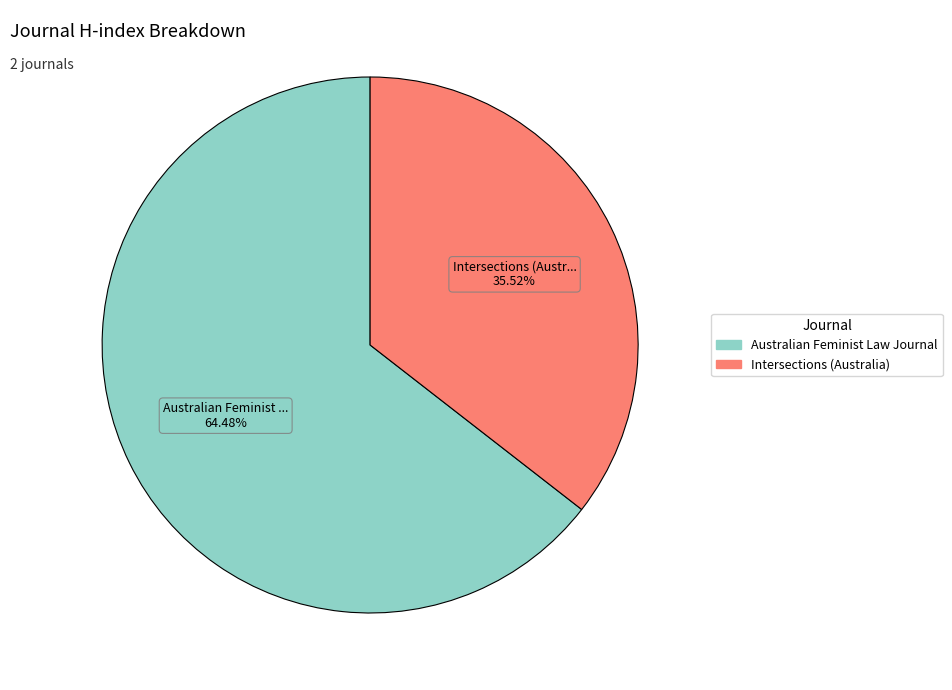

Is it true that Intersections (Australia) is 36% of the pie?

True